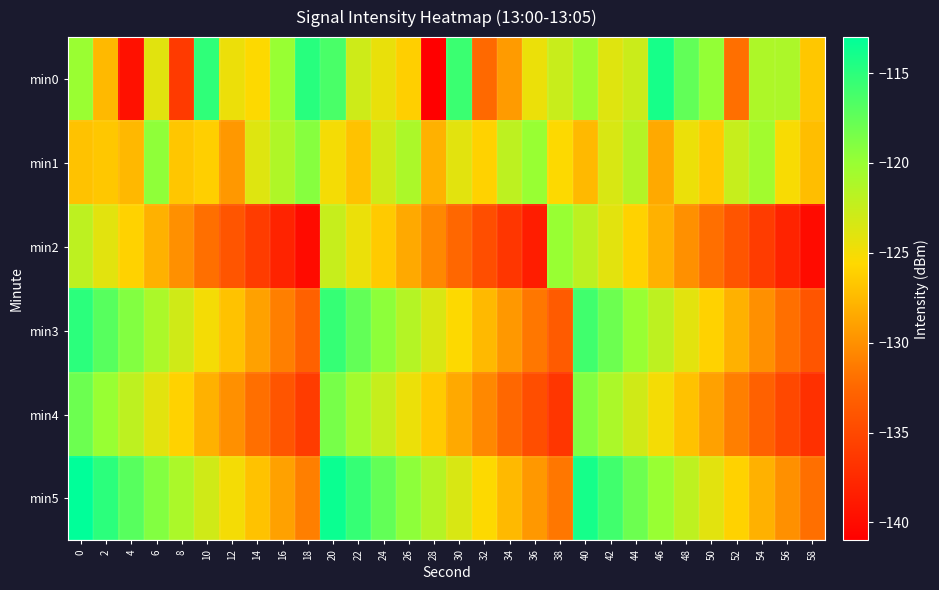

At which category is the sum across all series the highest?

20